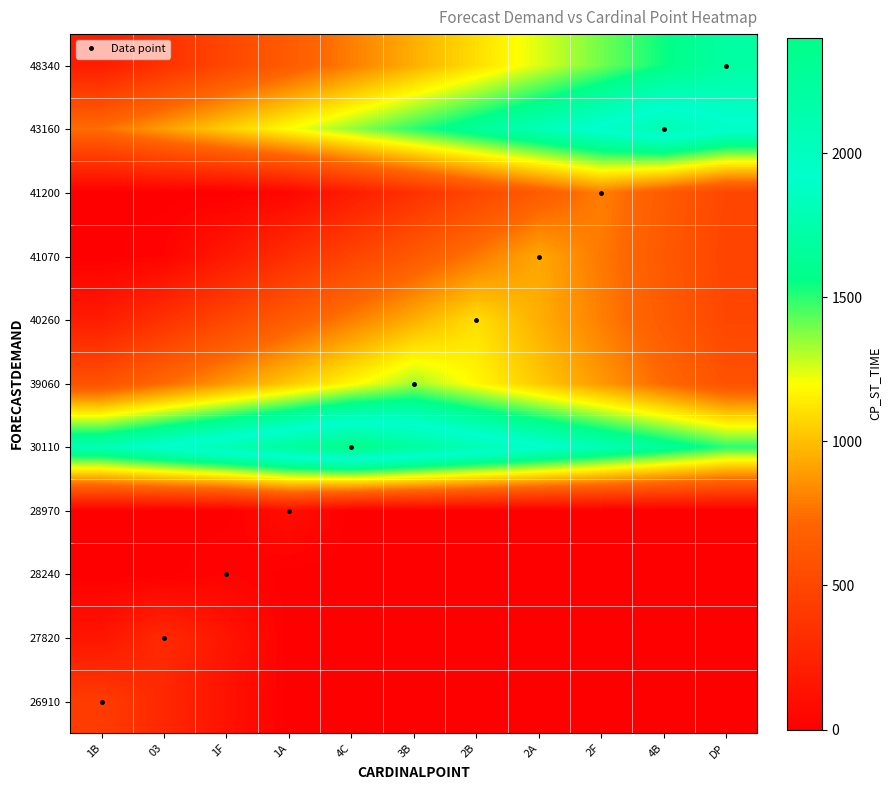

At which category does the chart reach its peak across all series?

4C